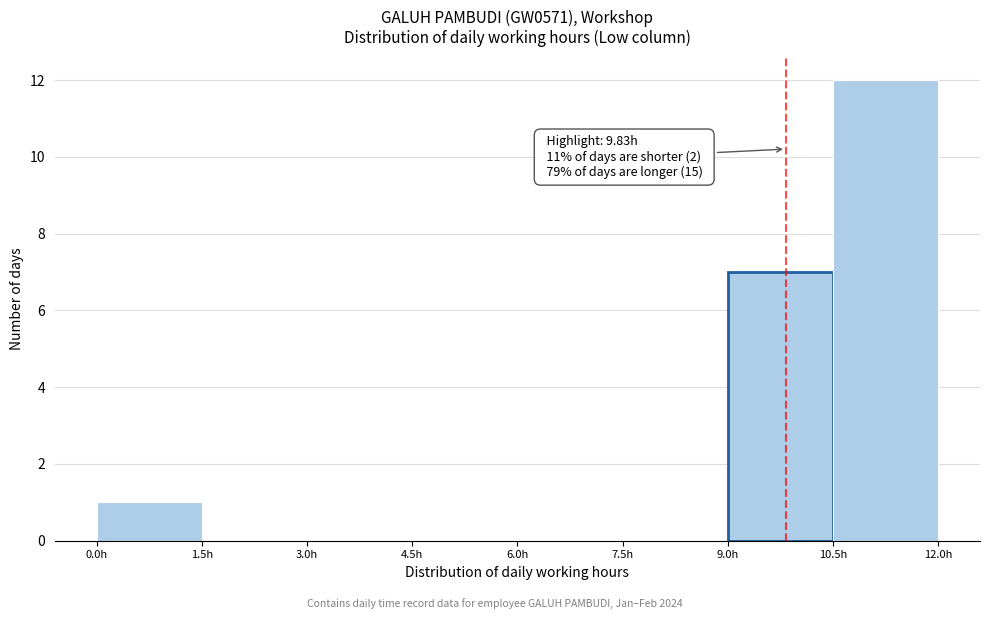

Over which range of the x-axis is the bar tallest?

10.5 to 12.0